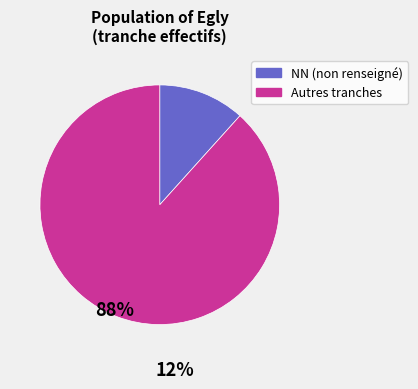

Is there any slice that represents more than half of the pie?

Yes